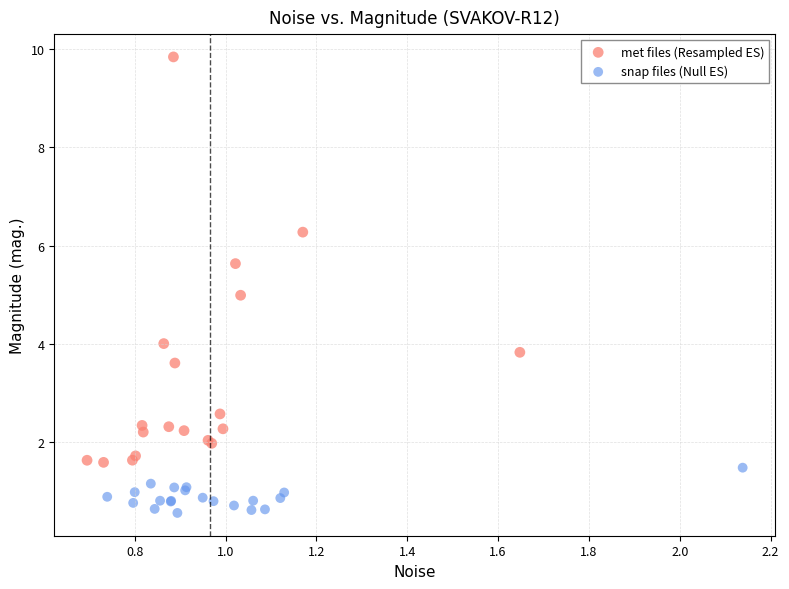

Which series has the widest spread of Y values?

met files (Resampled ES)